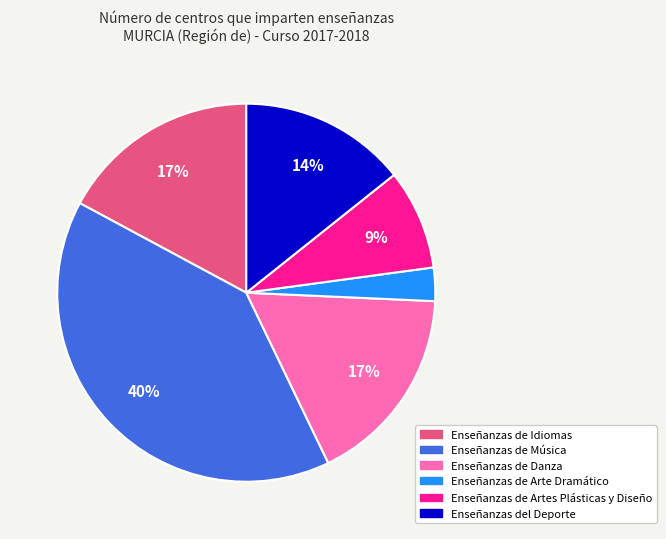

To the nearest percent, what is the average slice percentage?

17%